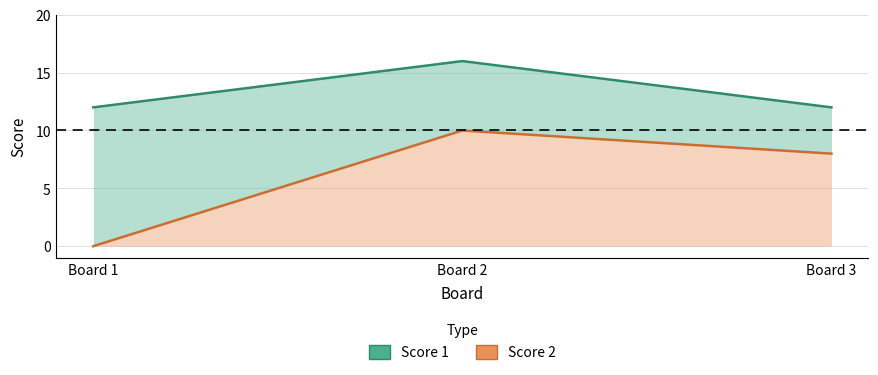

What is the value of the Score 1 point at the 3rd from the left?

12